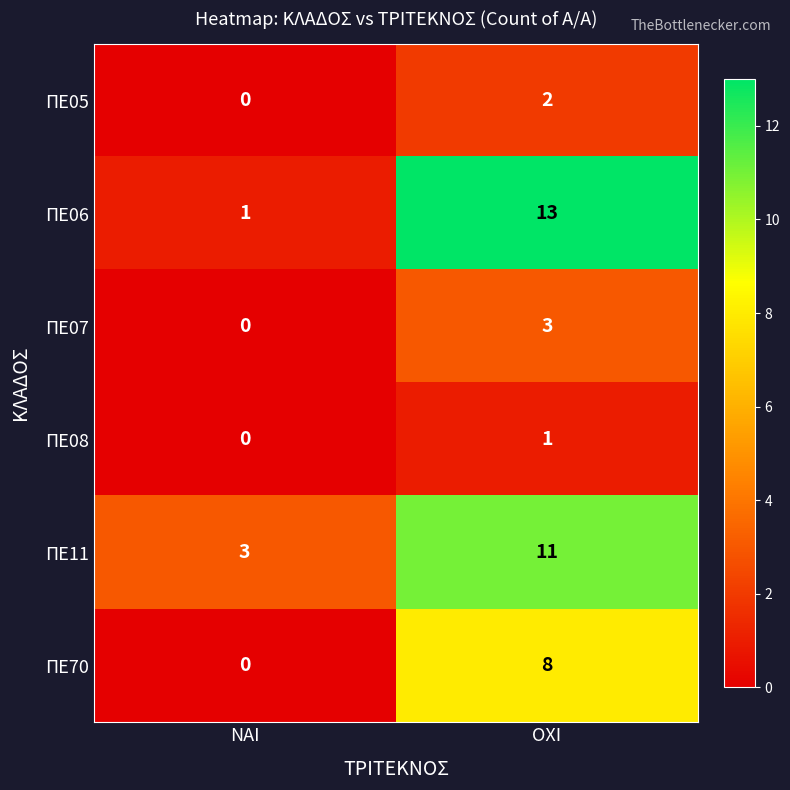

How many distinct data groups are displayed?

6